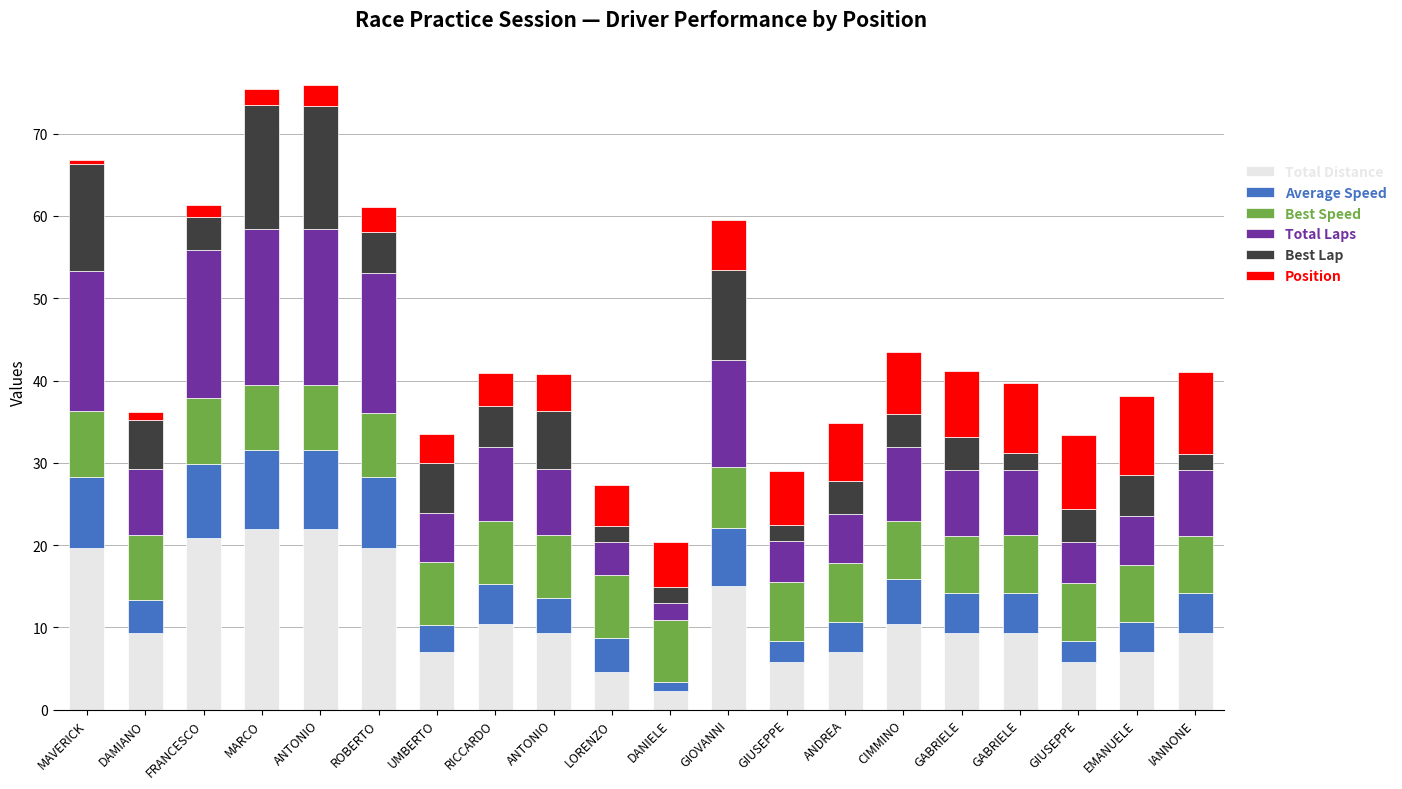

What are all the series names shown in the legend?

Total Distance, Average Speed, Best Speed, Total Laps, Best Lap, Position